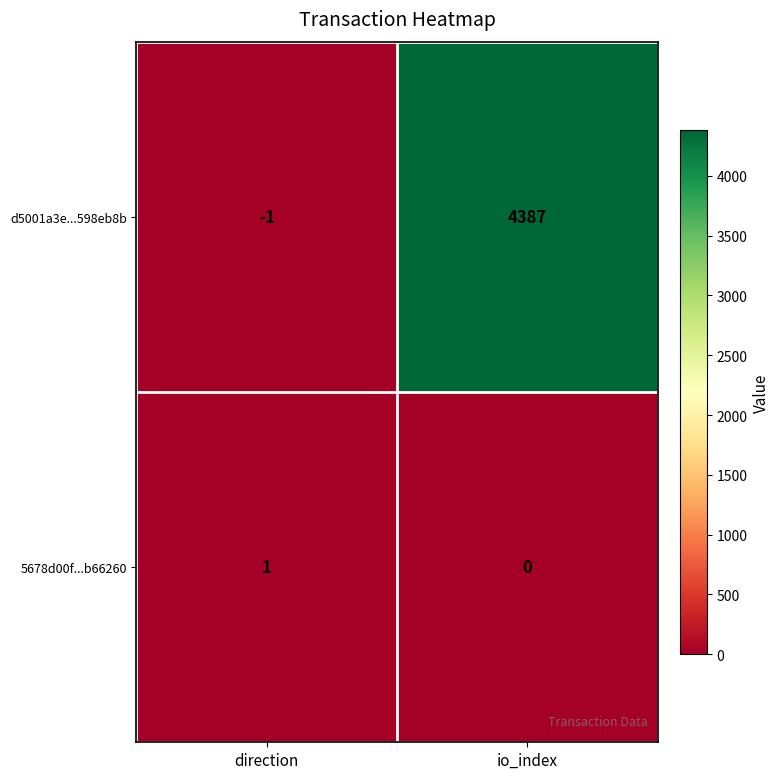

At which label is d5001a3e...598eb8b closest to 2193?

direction